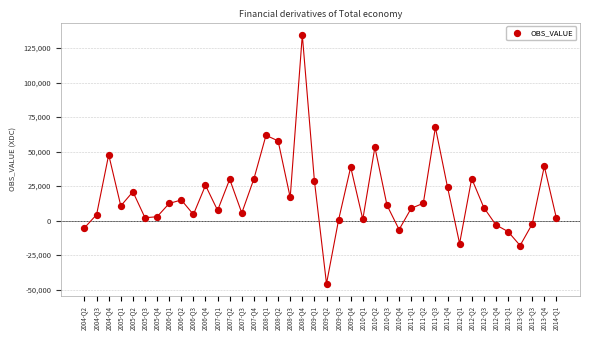

What is the range of Y values (max minus min)?

180134